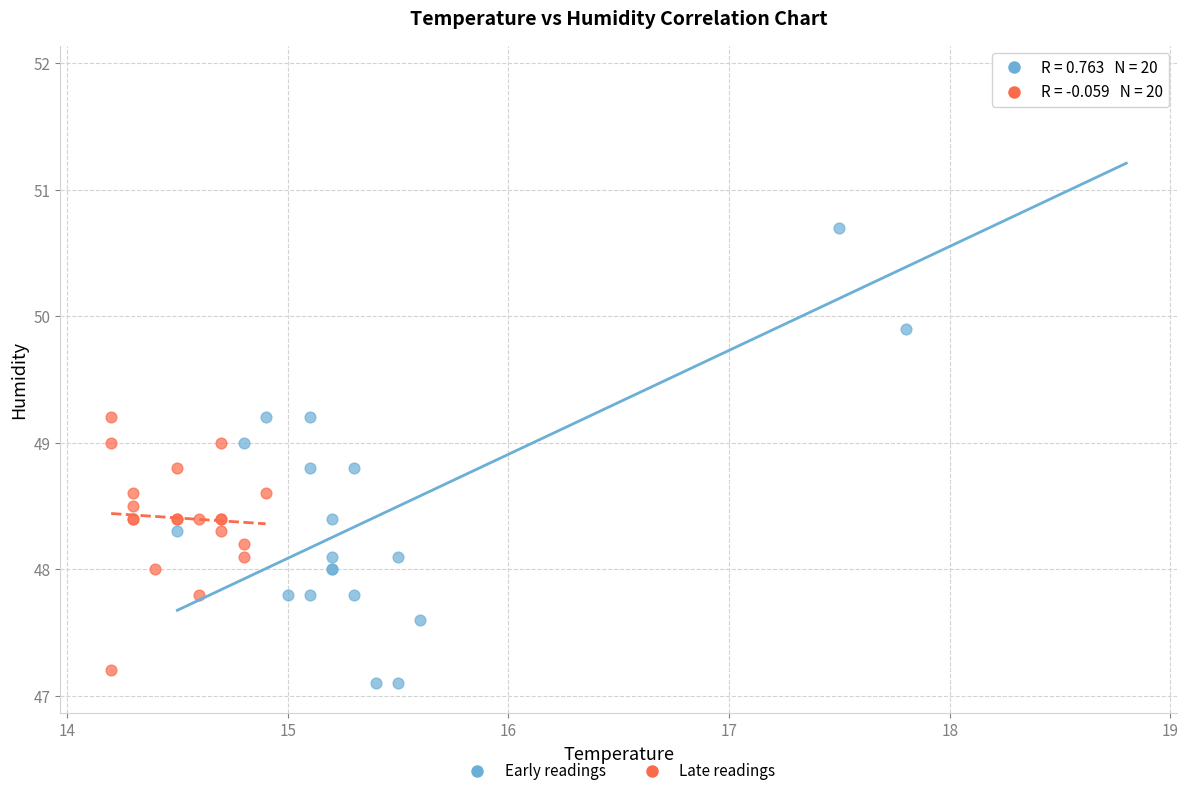

Which series contains the lowest Y value?

Early readings